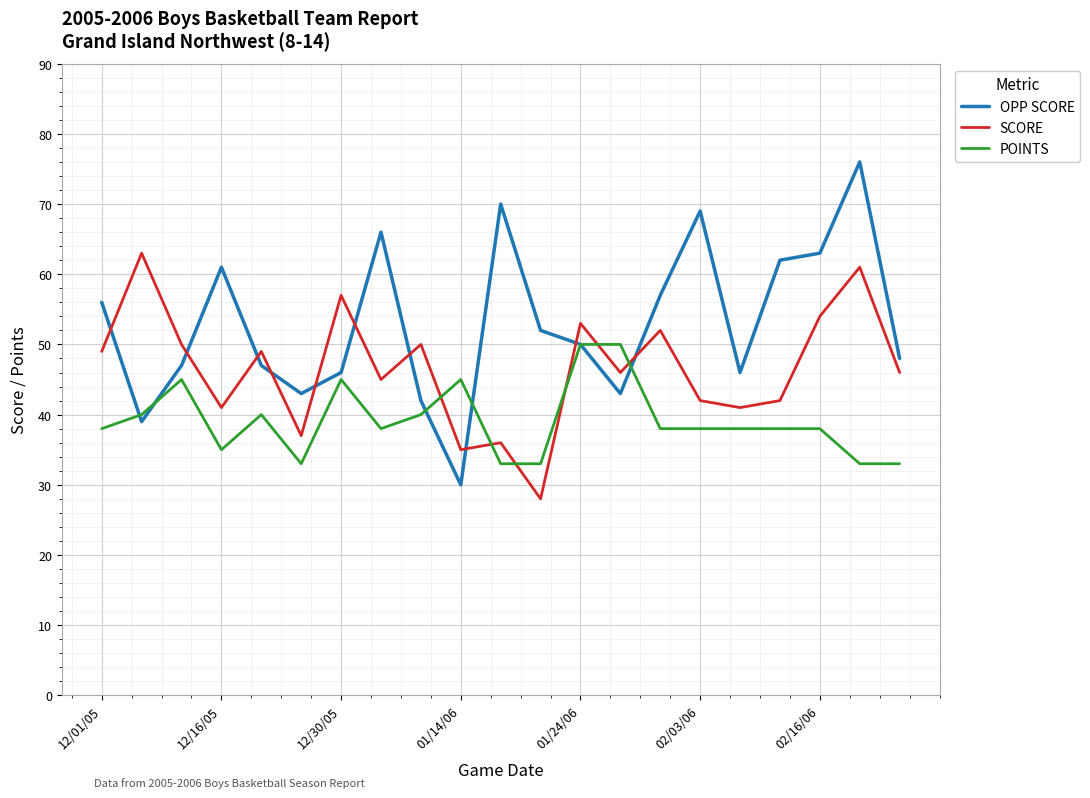

What is the smallest value displayed?

28